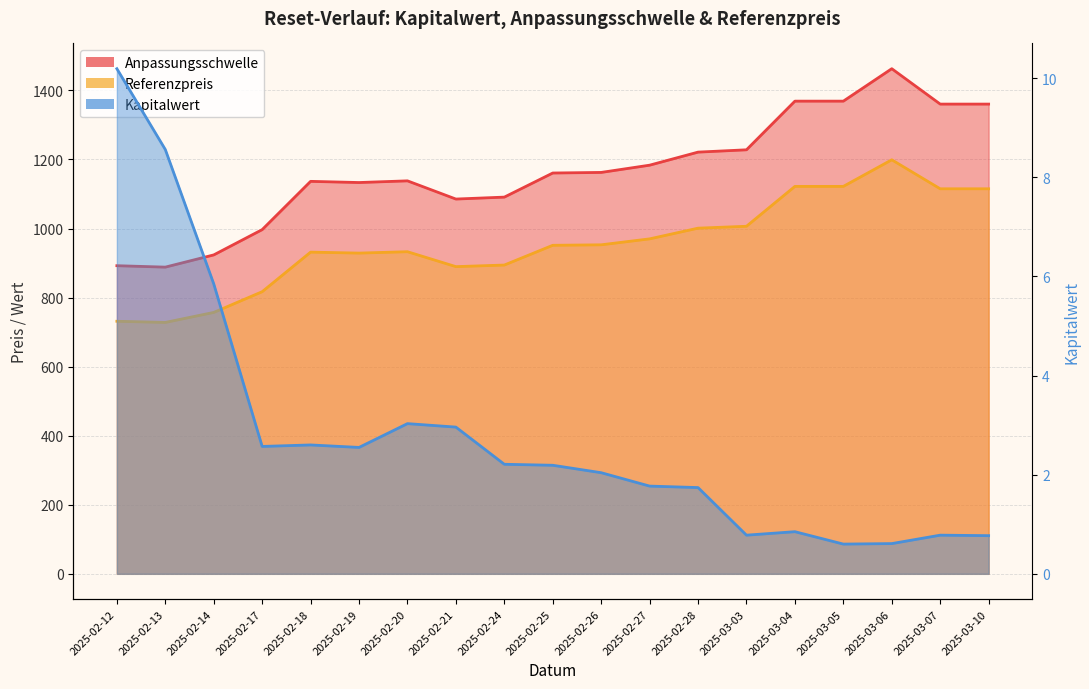

Which series has the largest total across all categories?

Anpassungsschwelle